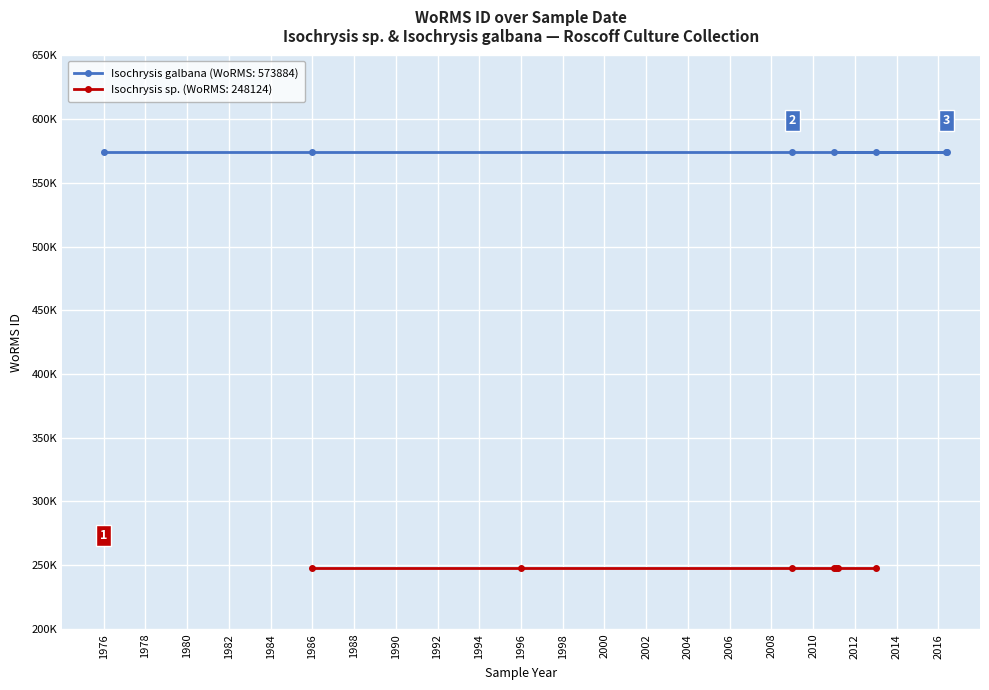

The value of Isochrysis sp. (248124) at 0 is 248124. True or false?

True